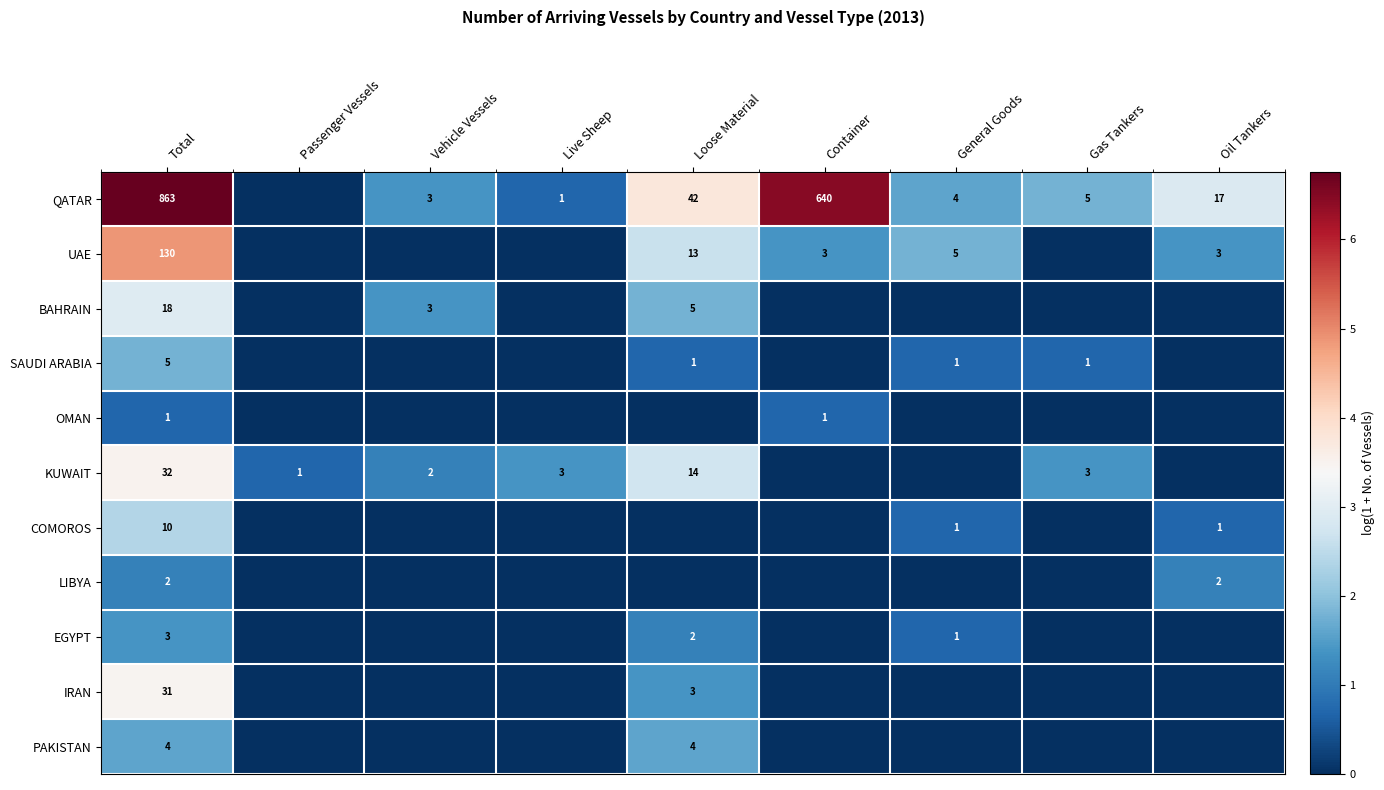

What is the total value across all series at General Goods?

5.5